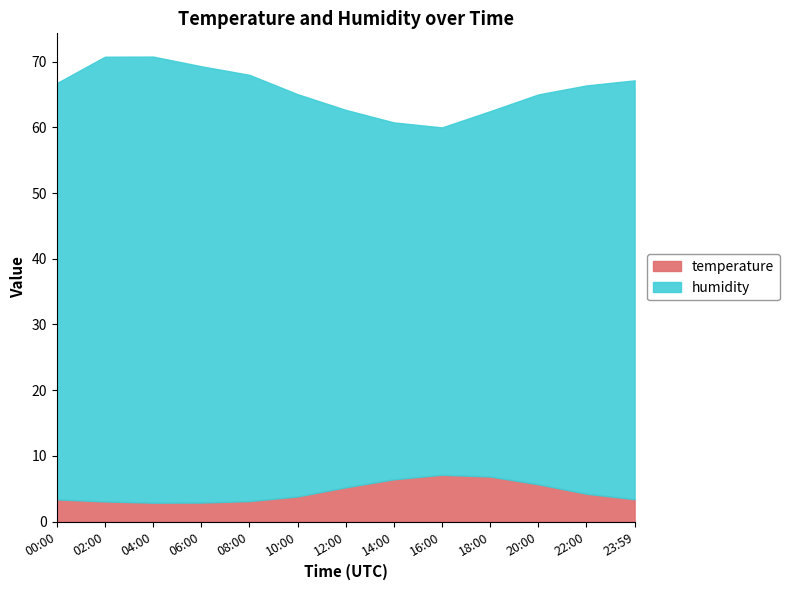

Where does the temperature series first go above 3?

00:00